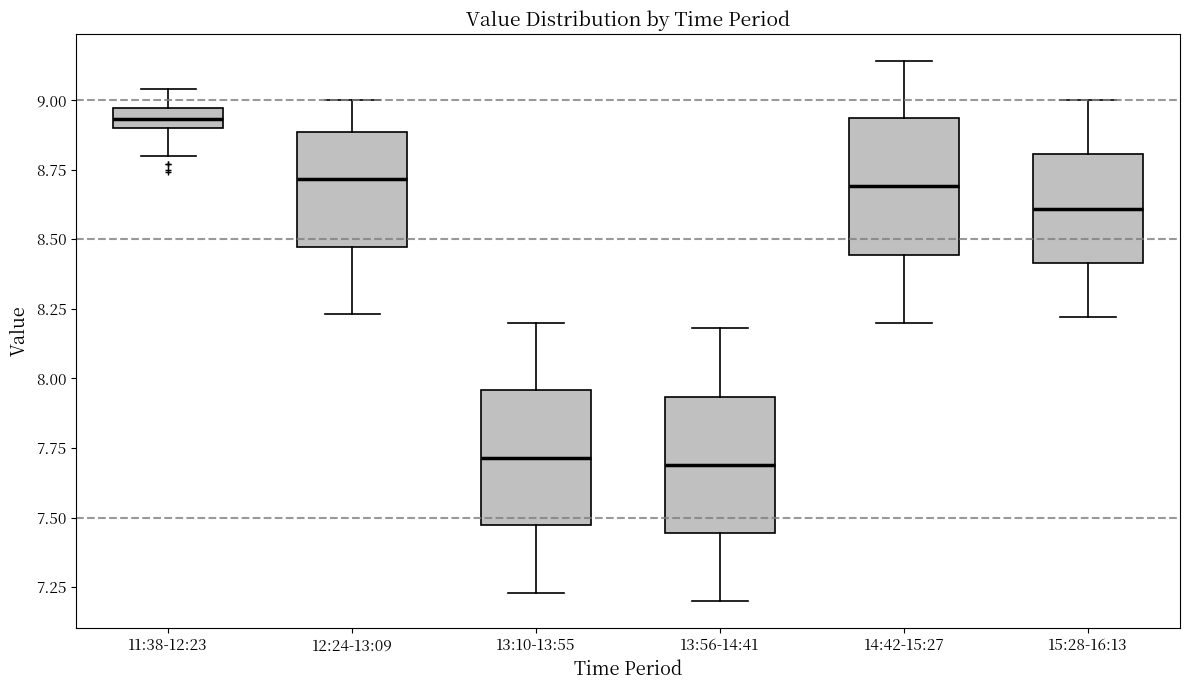

Which box has the highest median line?

11:38-12:23